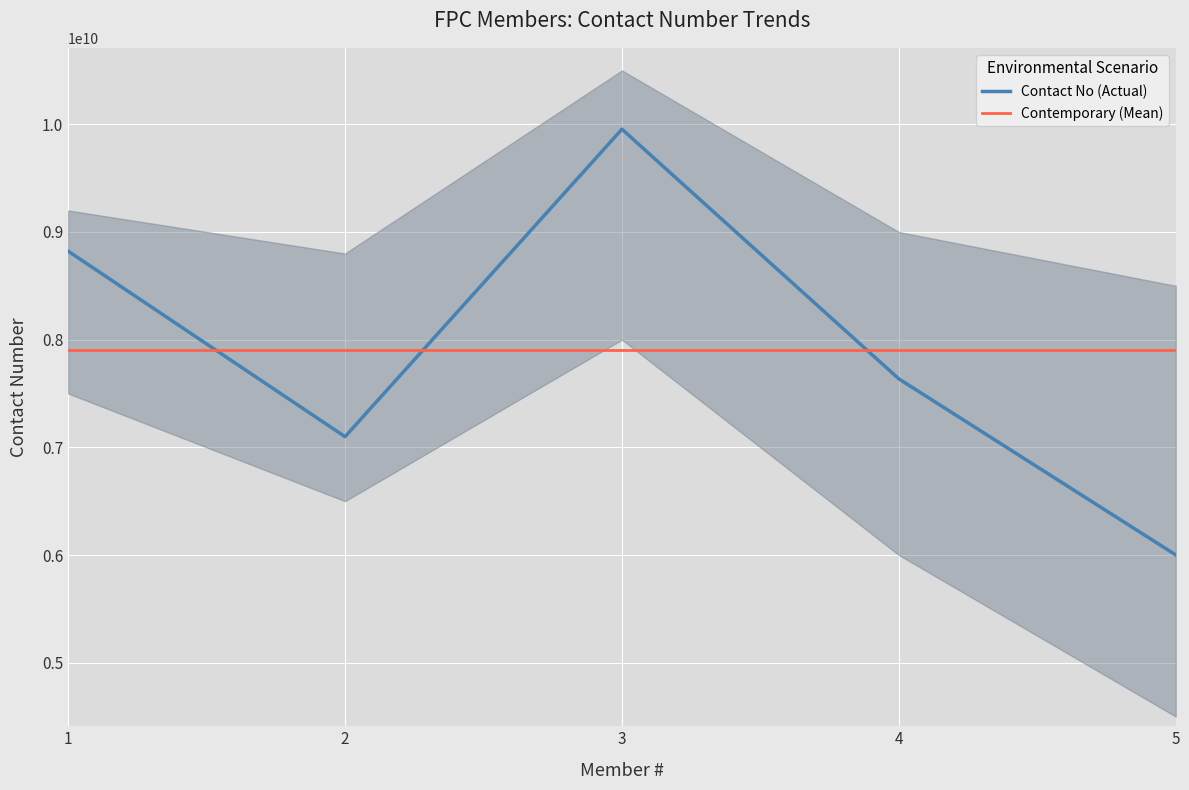

What is the difference between the maximum and minimum values in the Contact No (Actual) series?

3953392720.0